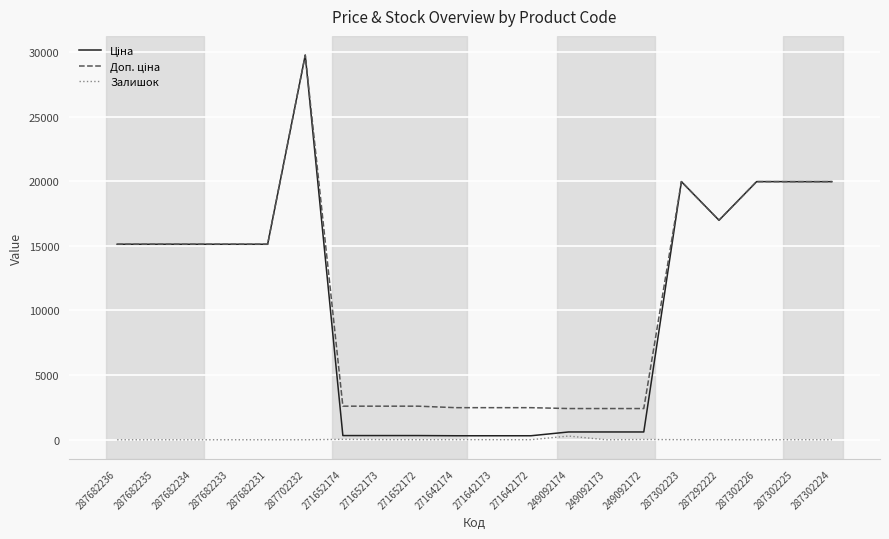

What is the total value across all series at 287302226?

39928.3